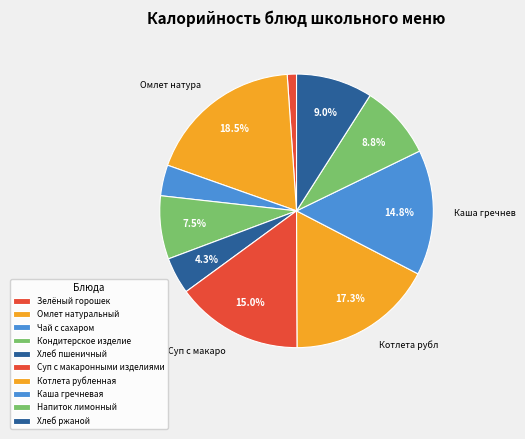

To the nearest percent, what is the combined percentage of Чай с сахаром and Каша гречневая?

18%